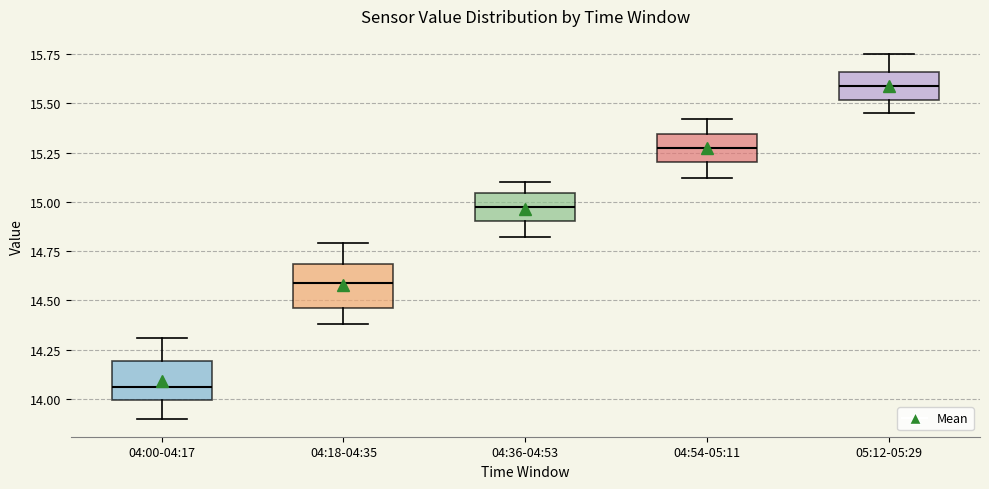

Which box's median line is the lowest?

04:00-04:17